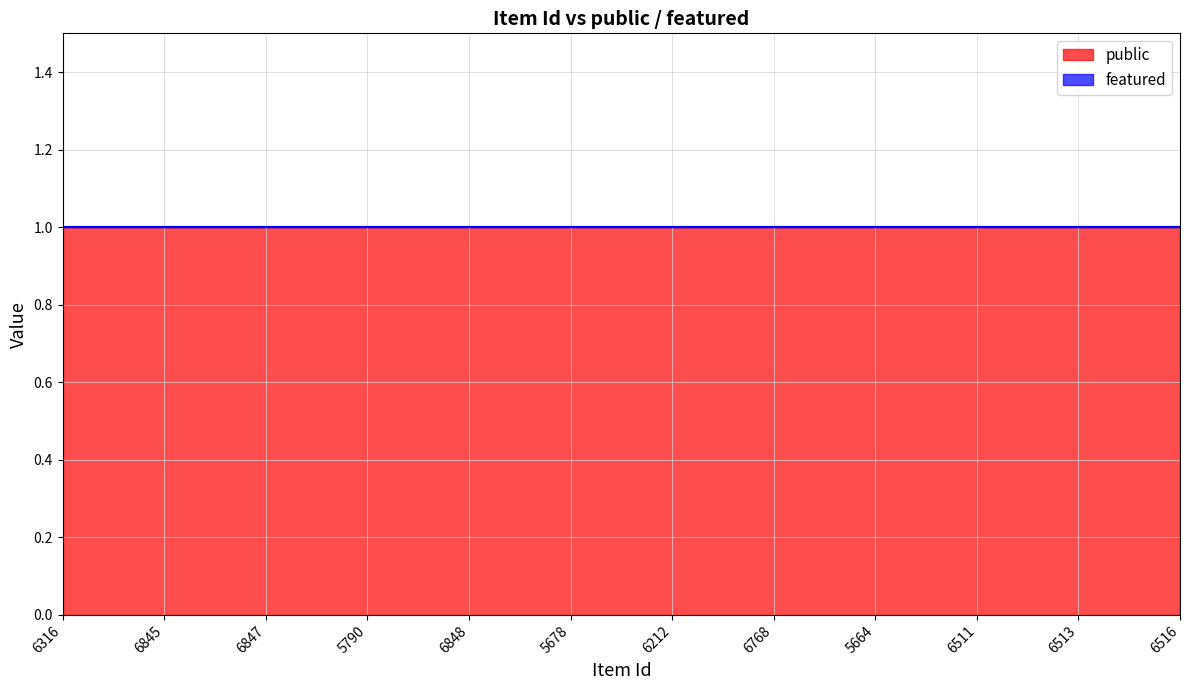

Where is public nearest to the value 1?

6316